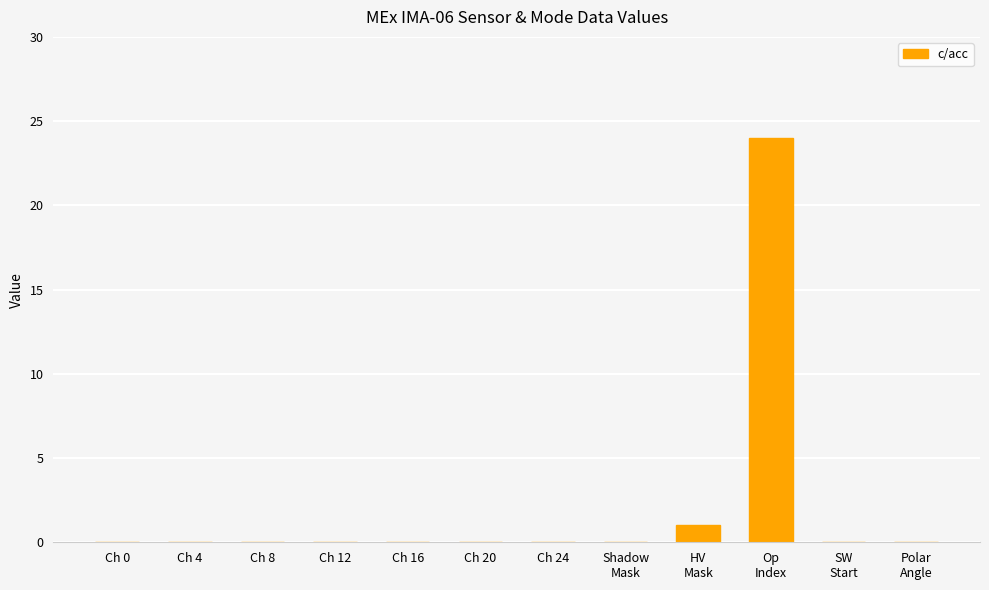

The value at Ch 20 is 9. True or false?

False